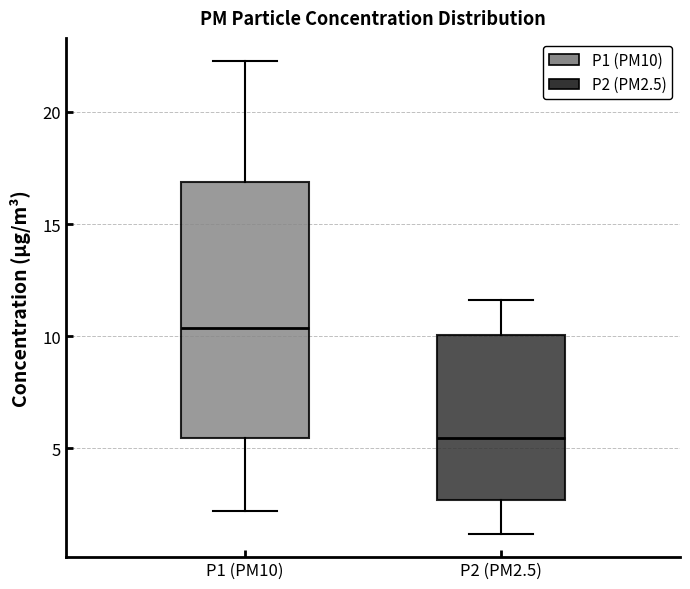

Which box's median line is the lowest?

P2 (PM2.5)